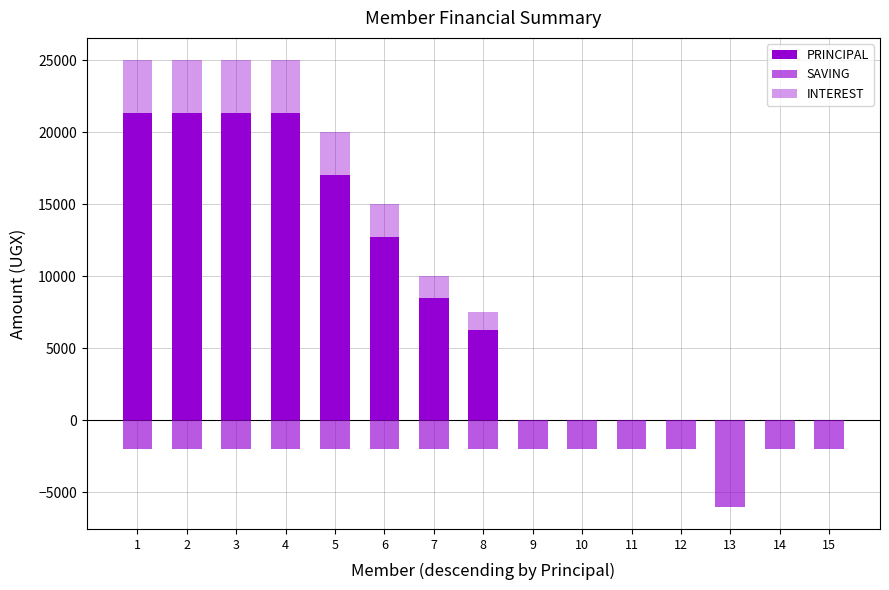

Which series has the largest range (max minus min)?

PRINCIPAL